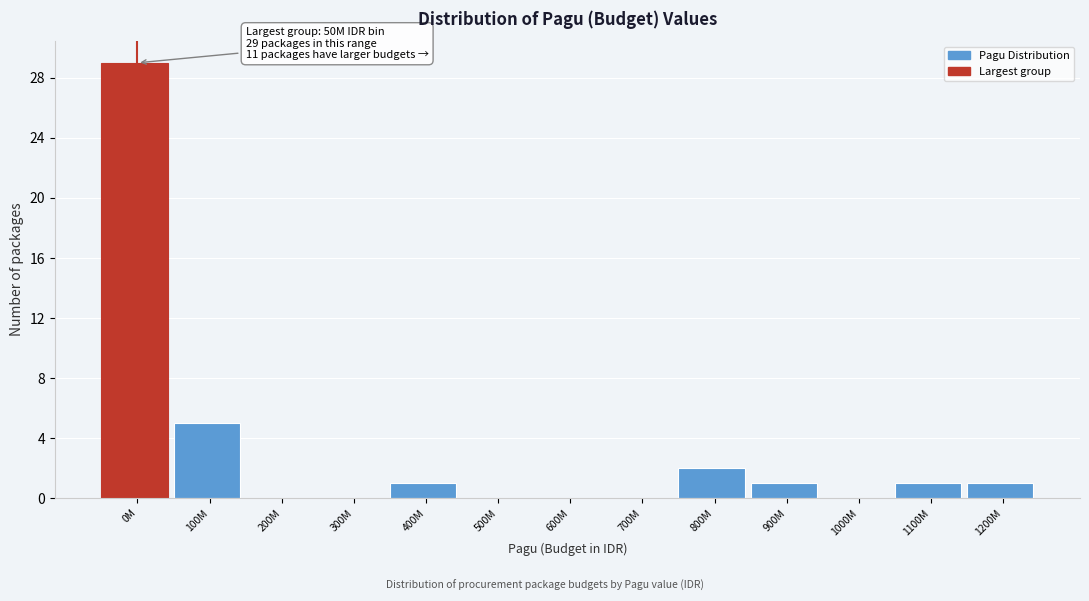

Reading right to left, extract all data points from this chart.

1200M=1	1100M=1	1000M=0	900M=1	800M=2	700M=0	600M=0	500M=0	400M=1	300M=0	200M=0	100M=5	0M=29